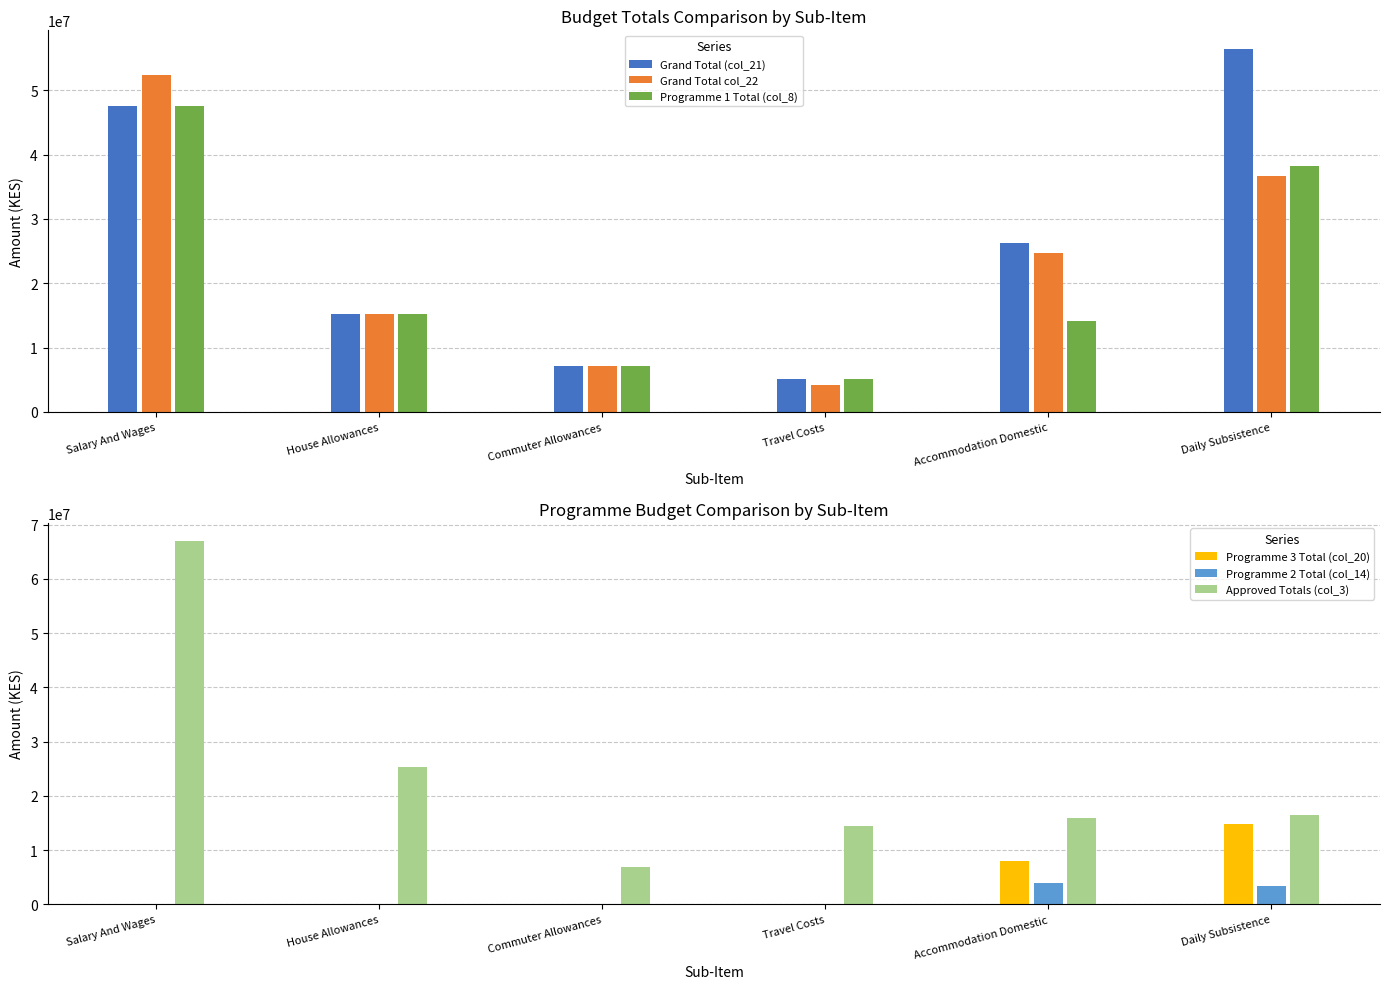

Reading right to left, what are all the values shown in this chart?

Grand Total (col_21): 56507873	26183317	5133030	7140000	15240000	47555299
Grand Total col_22: 36712728	24683317	4133030	7140000	15240000	52355299
Programme 1 Total (col_8): 38197758	14183317	5133030	7140000	15240000	47555299
Programme 3 Total (col_20): 14845145	8000000	0	0	0	0
Programme 2 Total (col_14): 3464970	4000000	0	0	0	0
Approved Totals (col_3): 16400000	16000000	14400000	6800000	25260032	67000000